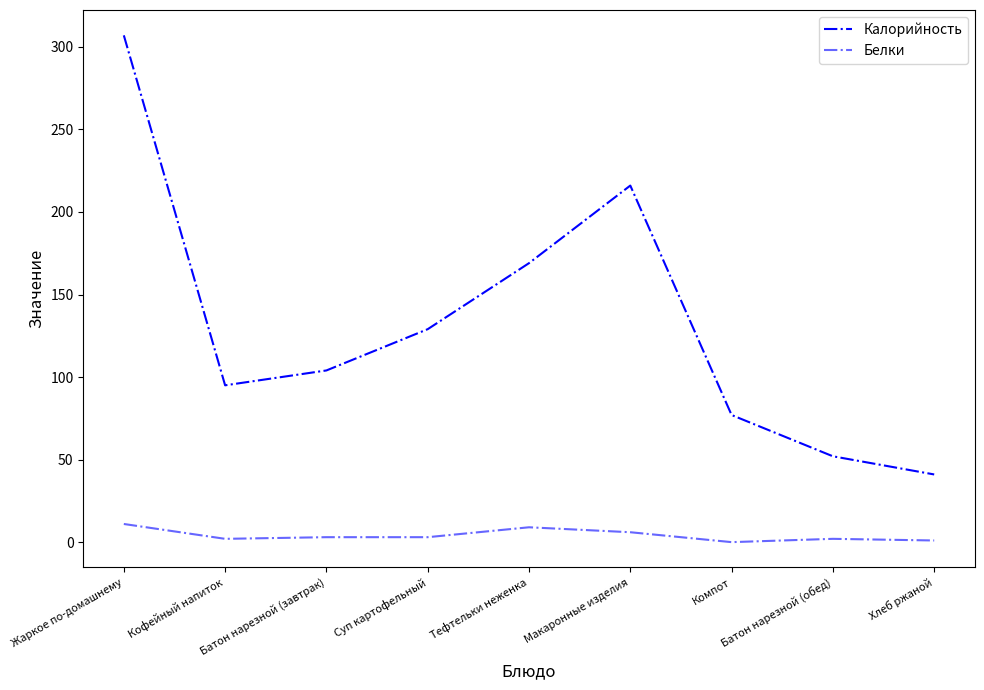

Is this an area chart (filled region under the line)?

No